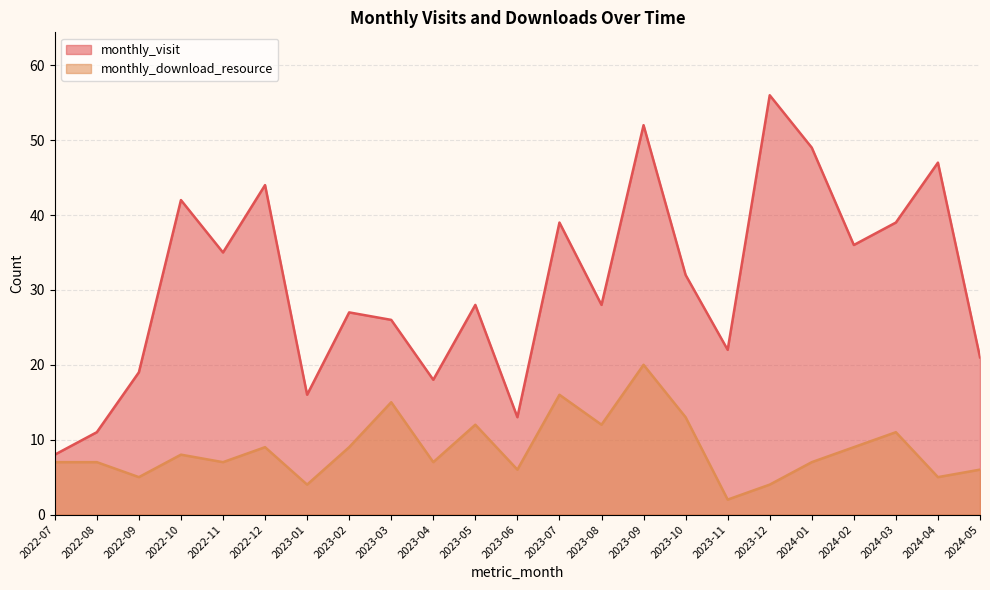

Where does the monthly_download_resource series first go above 7?

2022-10